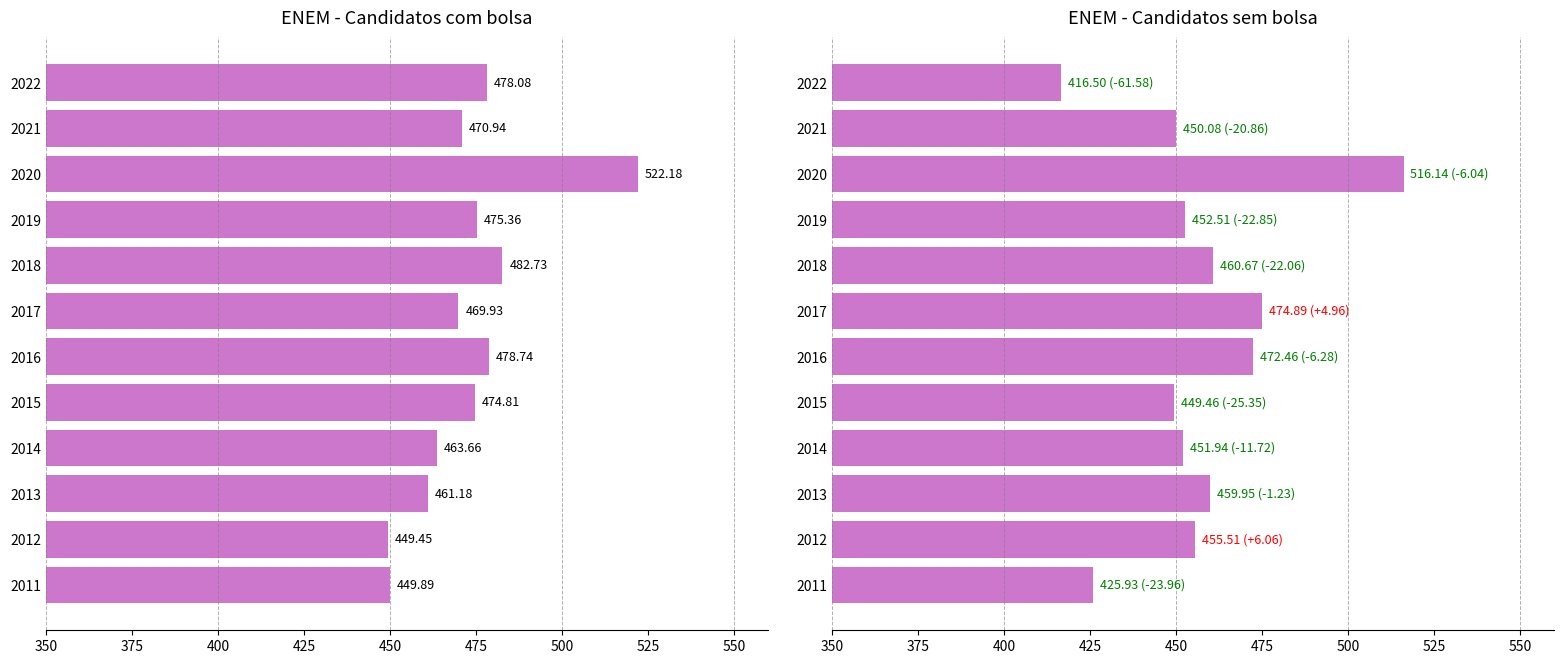

How many values in the Nota média no ENEM dos candidatos com bolsa series are below 474?

6